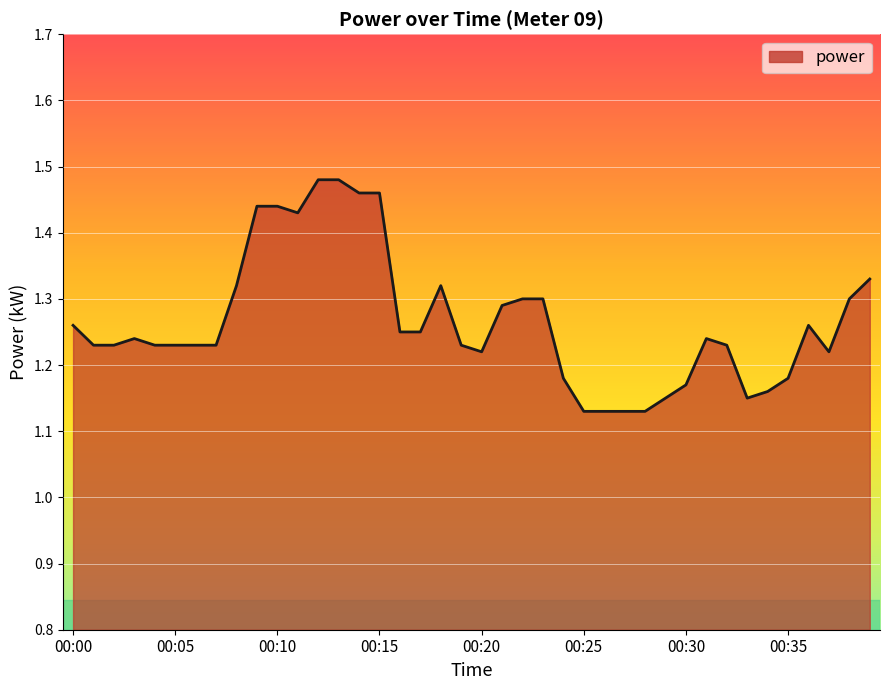

Does the chart display data point markers on the line(s)?

No